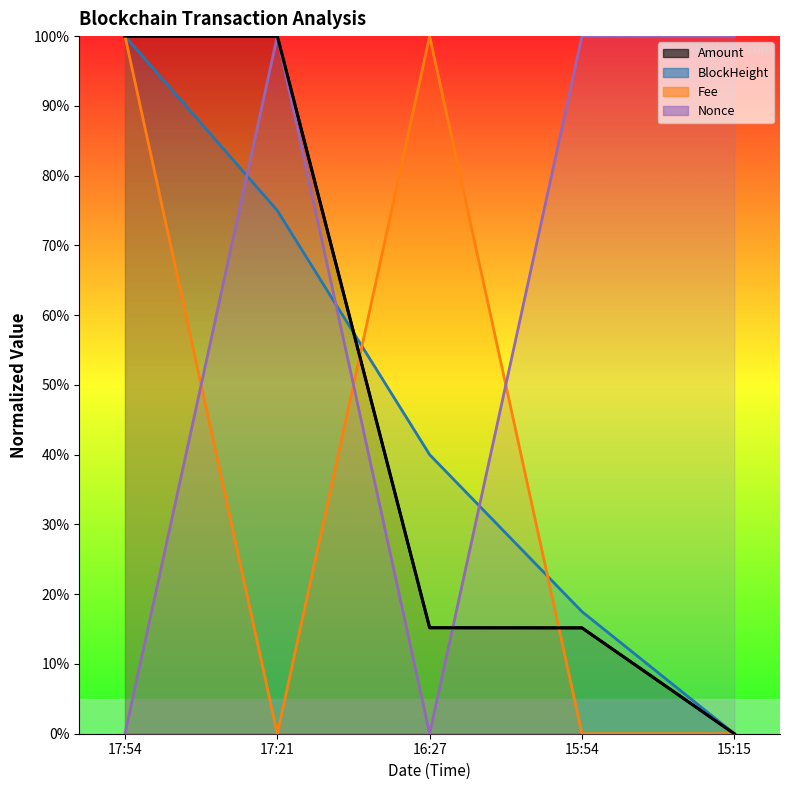

At which category is the sum across all series the highest?

17:54